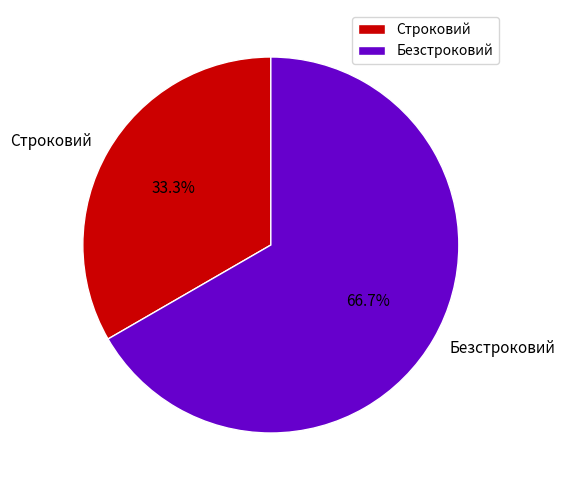

How many segments does this pie chart have?

2